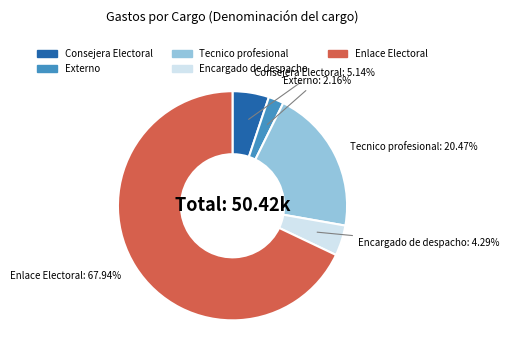

To the nearest percent, what percentage of the pie is Consejera Electoral?

5%